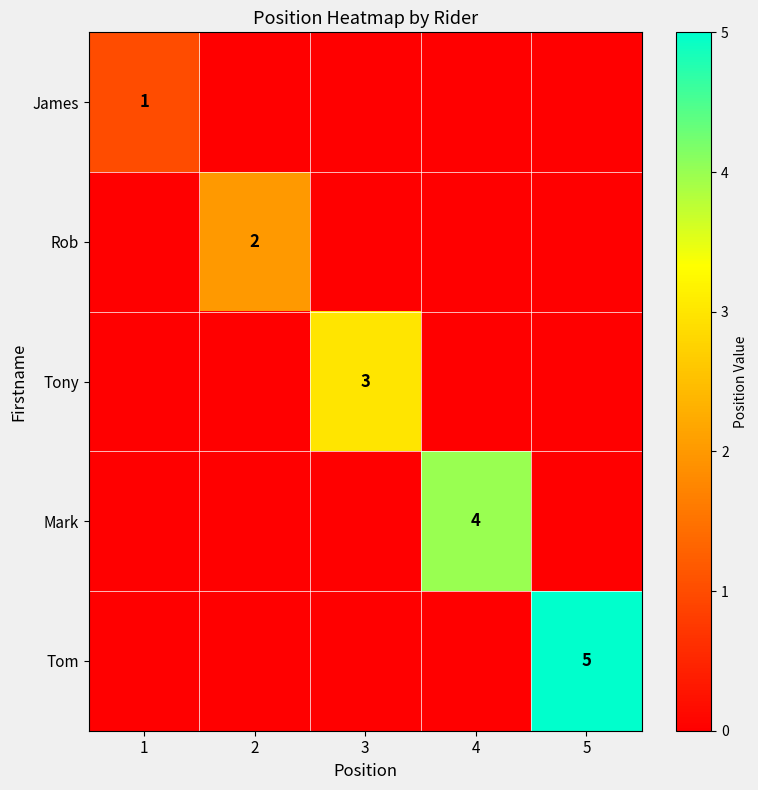

Which label corresponds to the largest value in the chart?

5